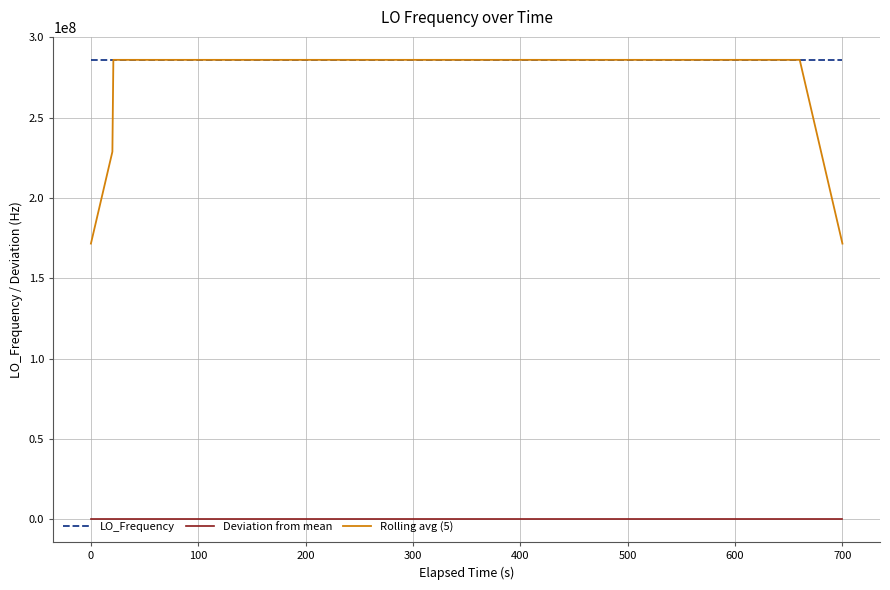

Does the chart display data point markers on the line(s)?

No